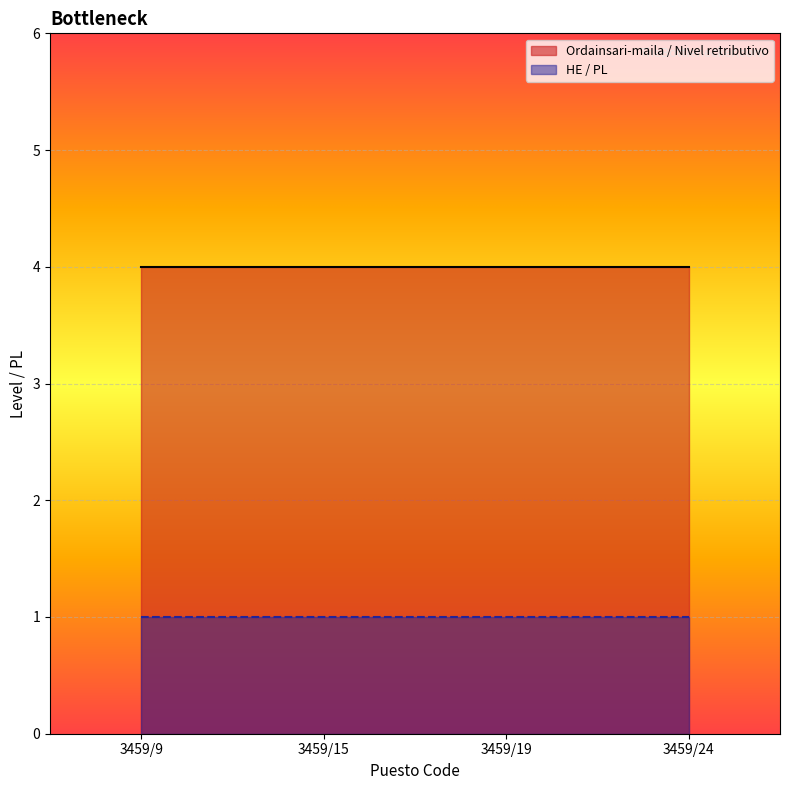

What is the maximum value for Ordainsari-maila / Nivel retributivo?

4